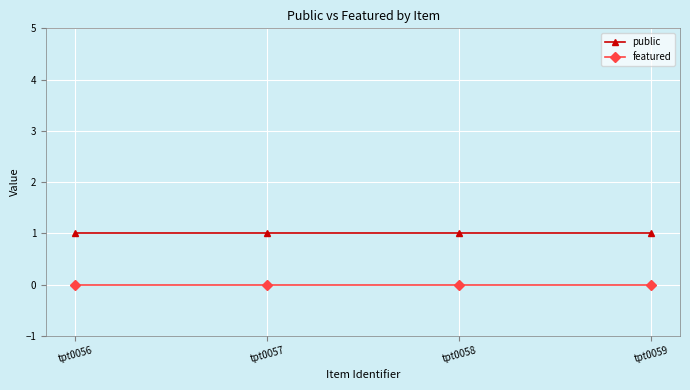

True or false: featured has more than 1 points higher than both neighbors.

False